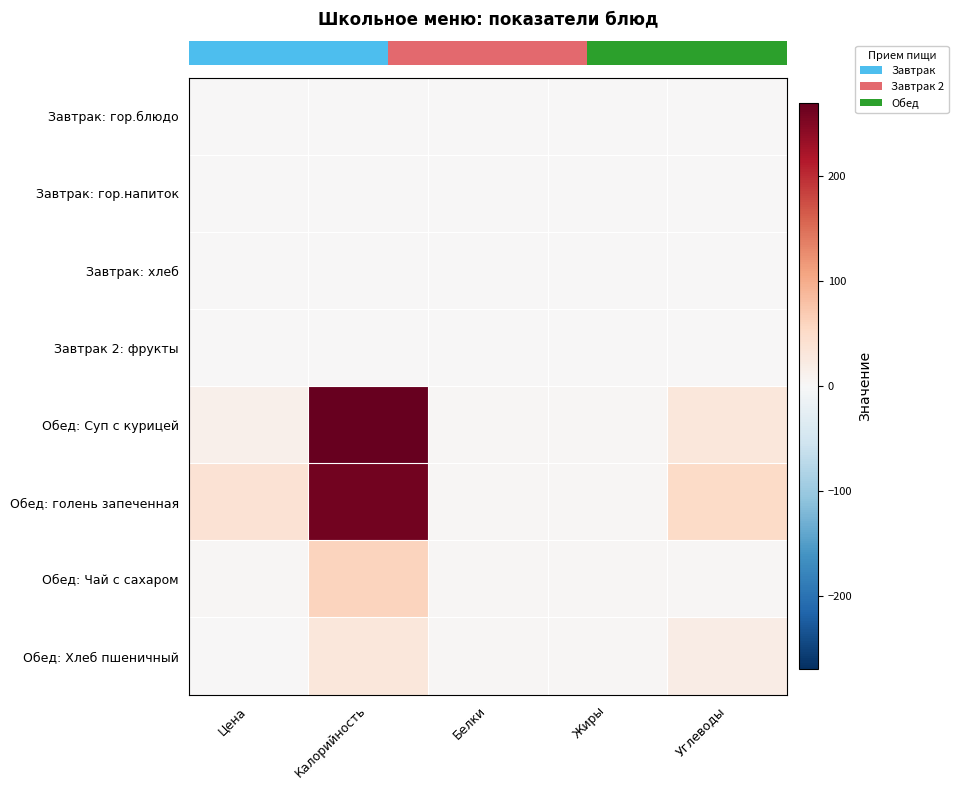

Which label corresponds to the largest value in the chart?

Калорийность